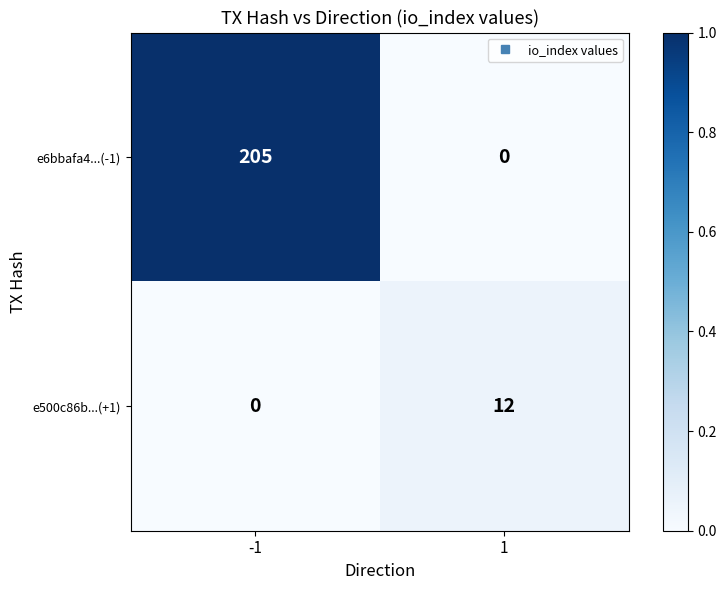

At 1, list the series in order from smallest to largest.

e6bbafa4...(-1), e500c86b...(+1)